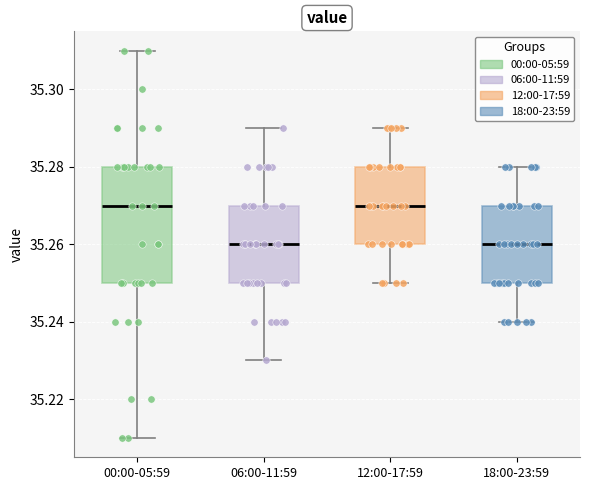

Reading left to right, transcribe this box plot: for each box, give where its median line is, the range the box spans, and where its two whiskers end, as read against the y-axis. The values are not printed on the chart, so give them approximately, as read against the axis.

00:00-05:59: median 35.27, box 35.25 to 35.28, whiskers 35.21 to 35.31
06:00-11:59: median 35.26, box 35.25 to 35.27, whiskers 35.23 to 35.29
12:00-17:59: median 35.27, box 35.26 to 35.28, whiskers 35.25 to 35.29
18:00-23:59: median 35.26, box 35.25 to 35.27, whiskers 35.24 to 35.28